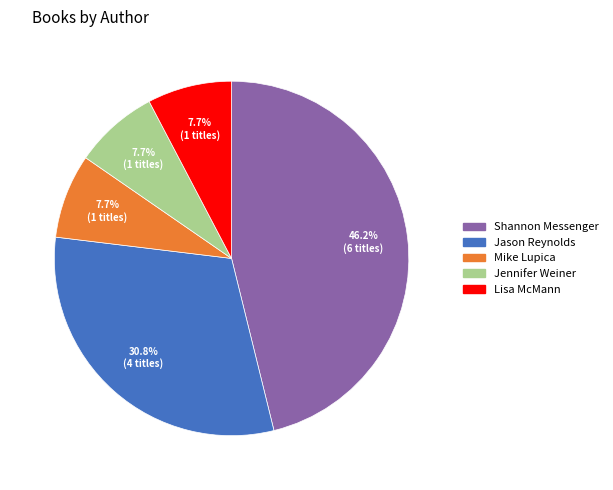

Approximately how many times larger is the value at Shannon Messenger compared to Jason Reynolds?

1.5